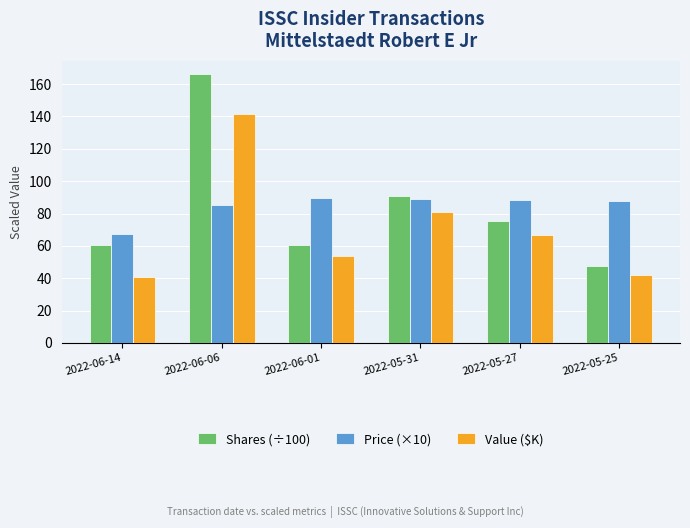

What is the smallest value displayed?

40.5